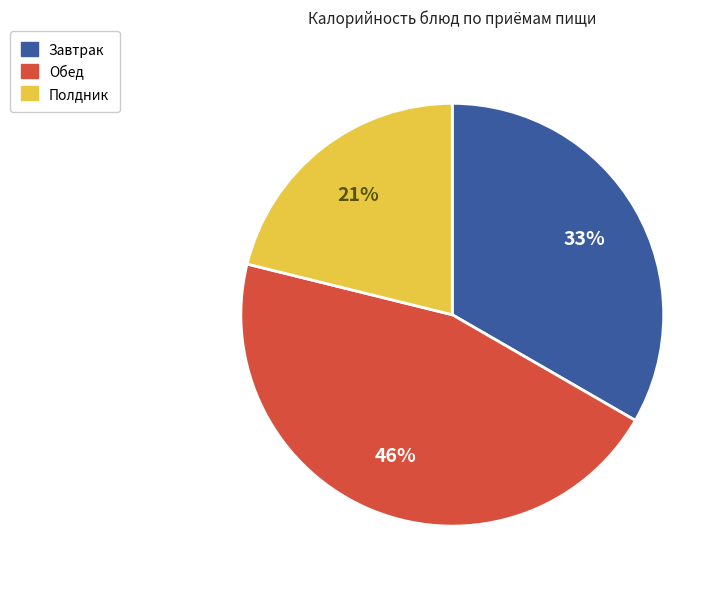

Rank the categories by value from highest to lowest.

Обед, Завтрак, Полдник